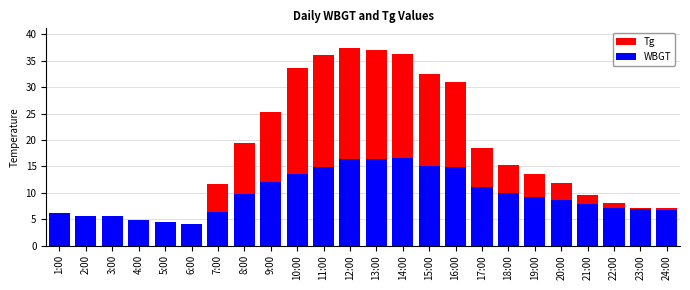

At 21:00, list the series in order from largest to smallest.

Tg, WBGT